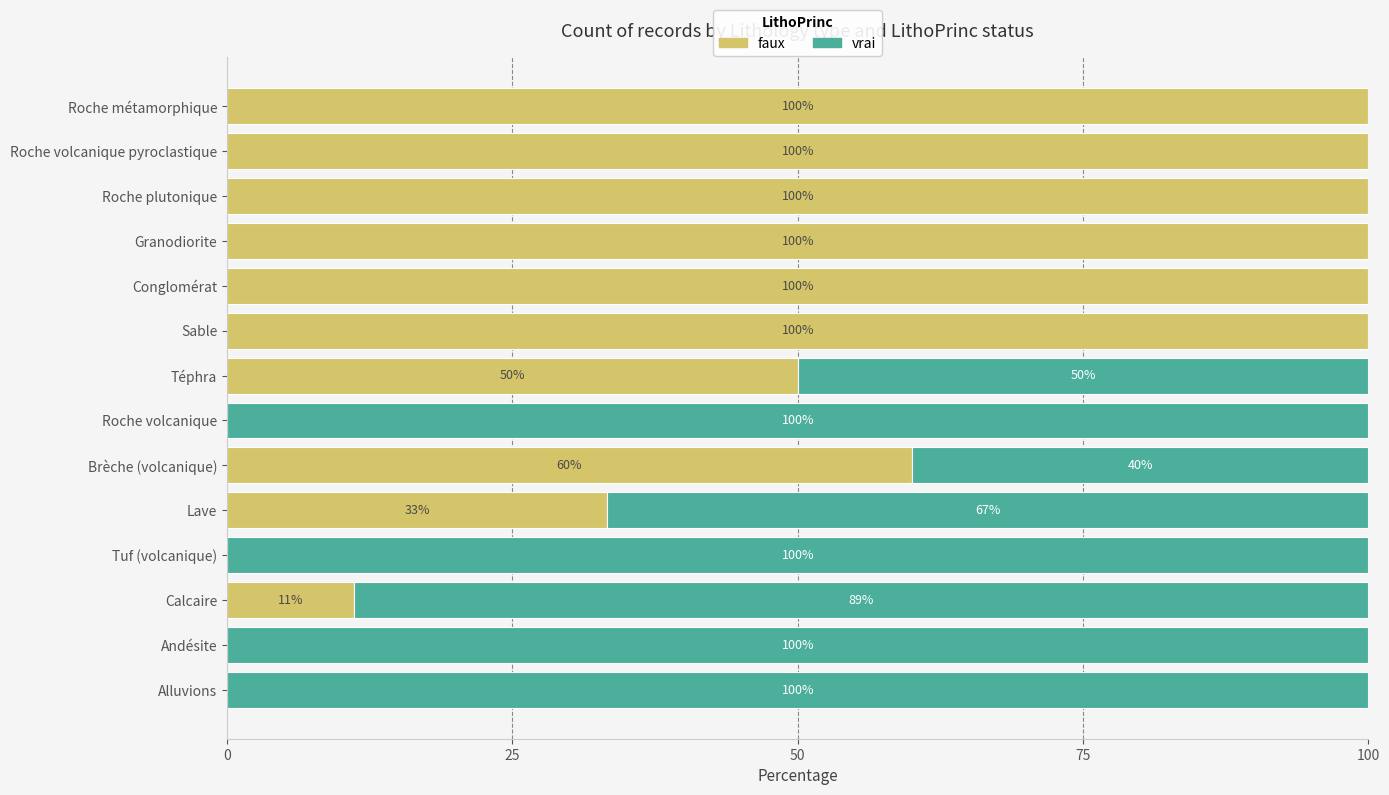

Where is faux nearest to the value 50?

Téphra